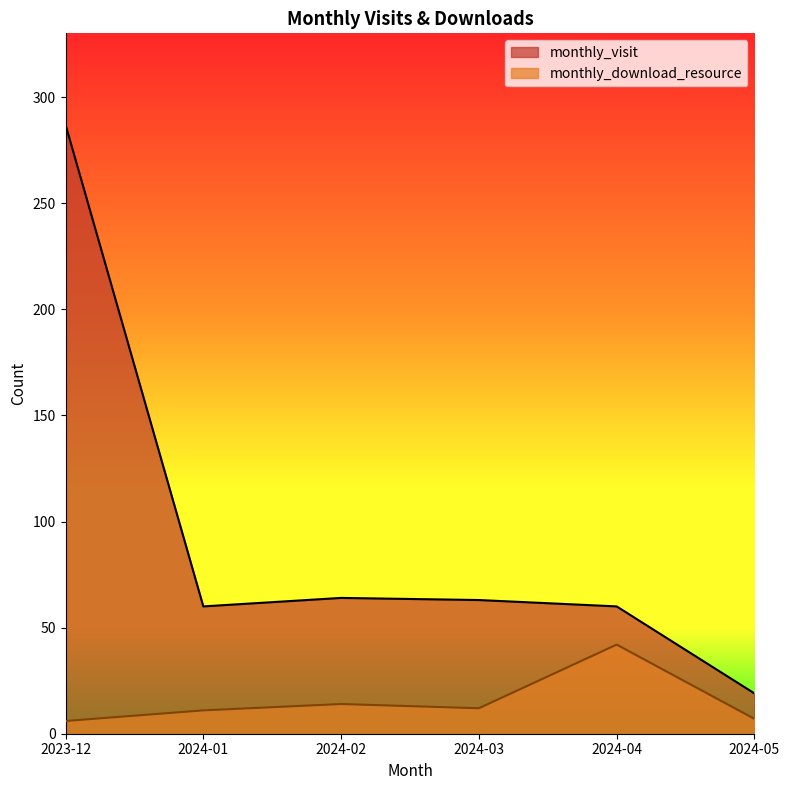

What is the minimum value for monthly_visit?

19